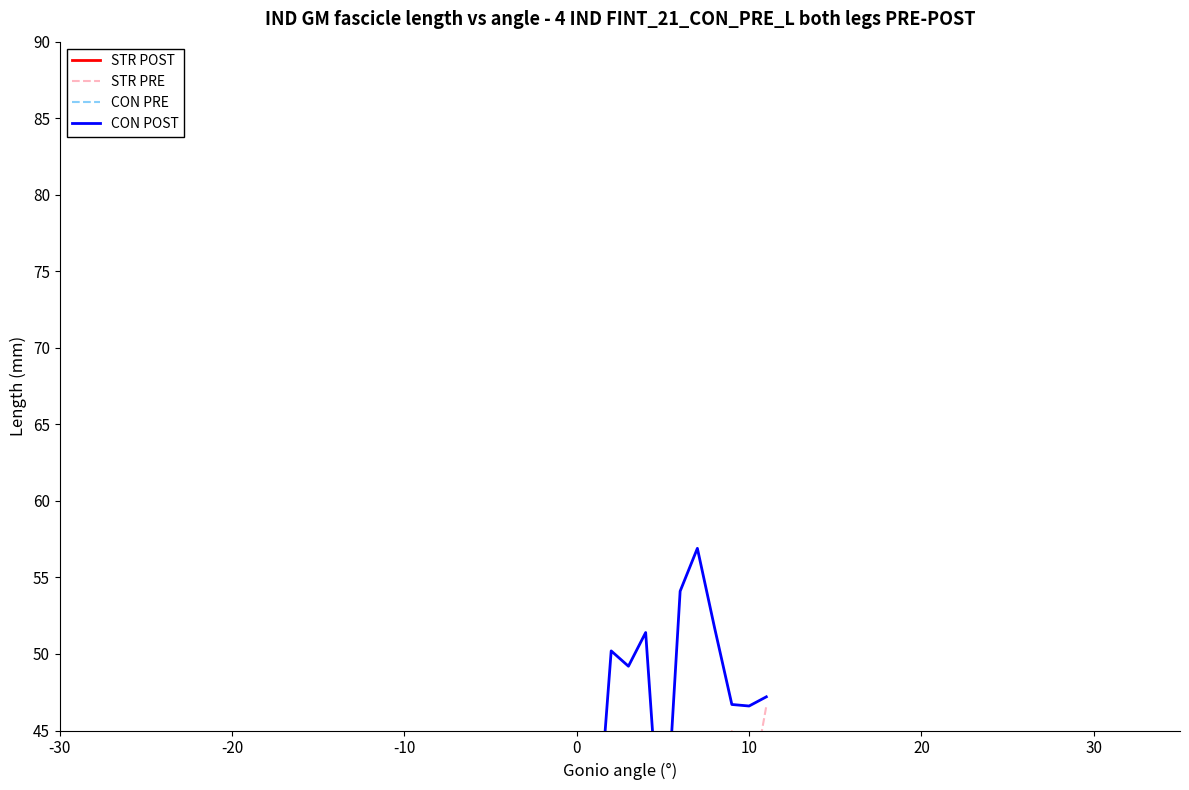

What is the spread (max minus min) of values at 0?

9.7